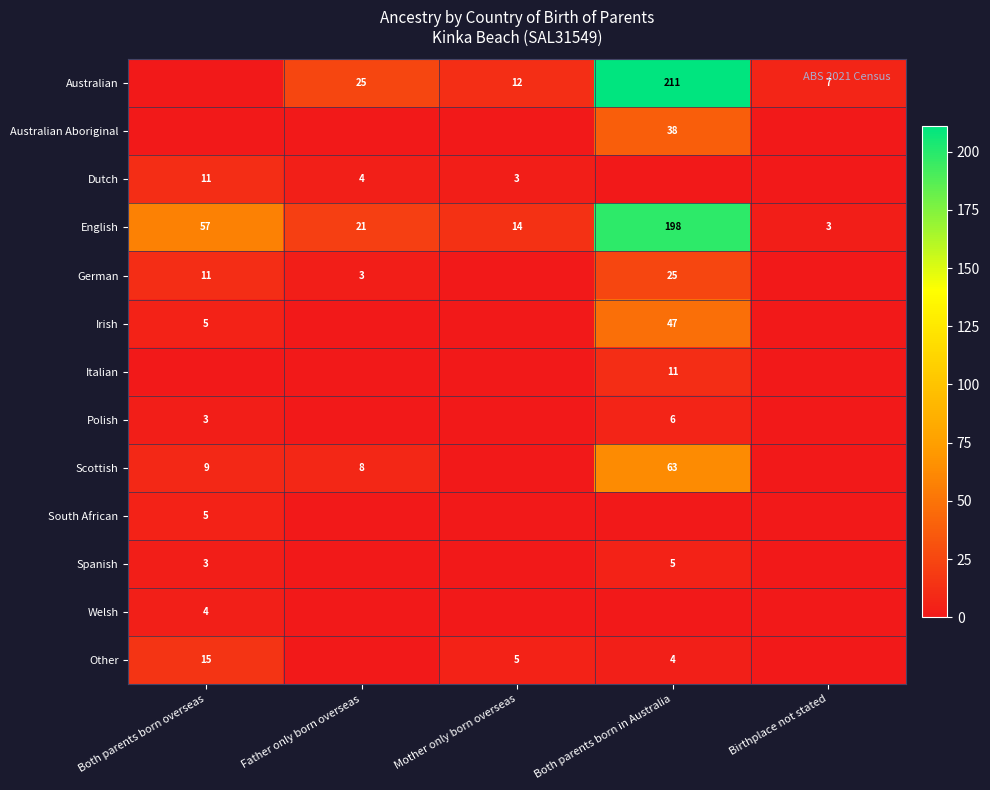

What is the difference between the English values at Both parents born in Australia and Father only born overseas?

177